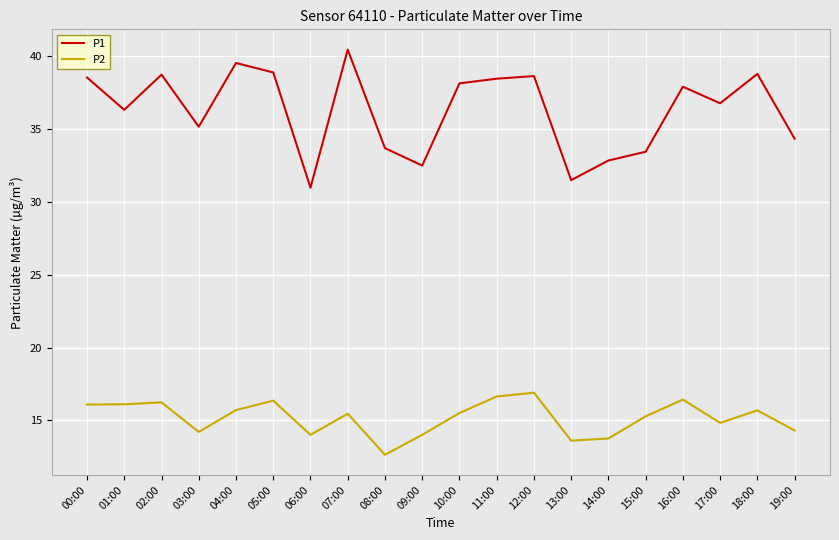

The value of P1 at 02:00 is 53.9. True or false?

False